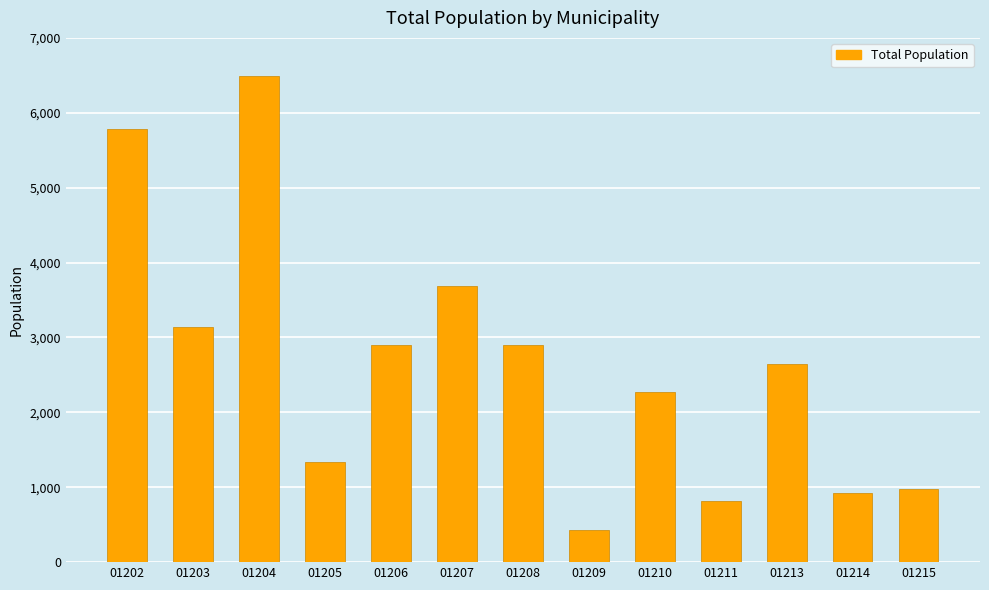

The value at 01209 is 426. True or false?

True